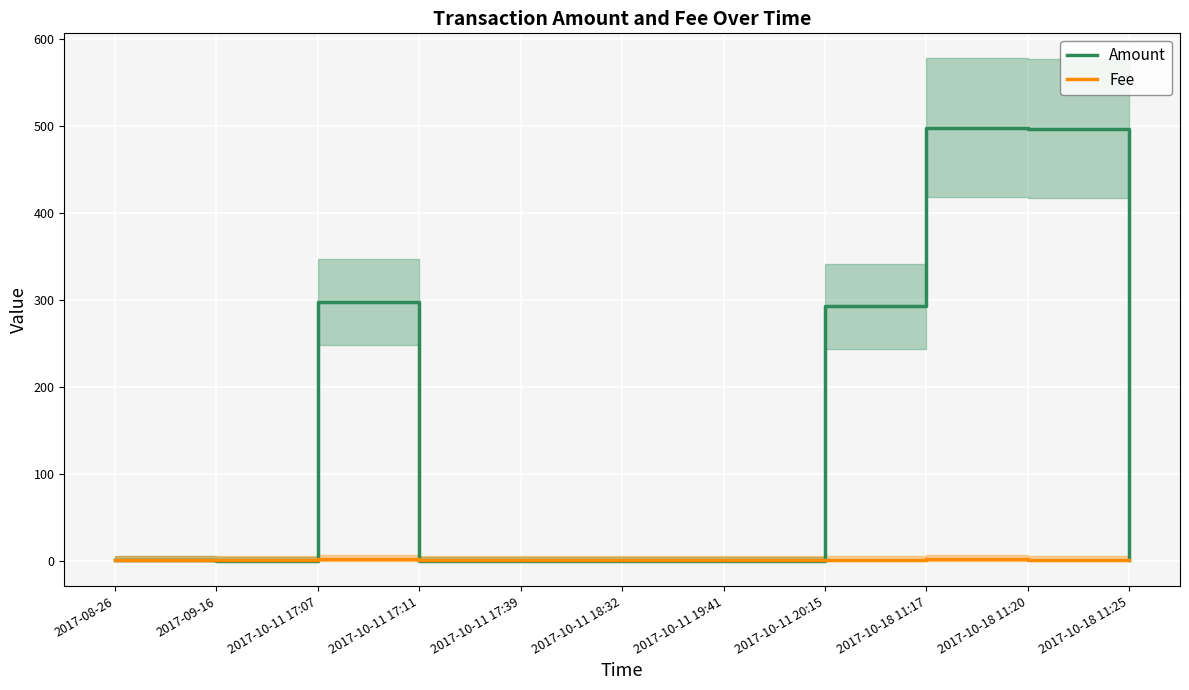

What is the highest value of the Fee series?

2